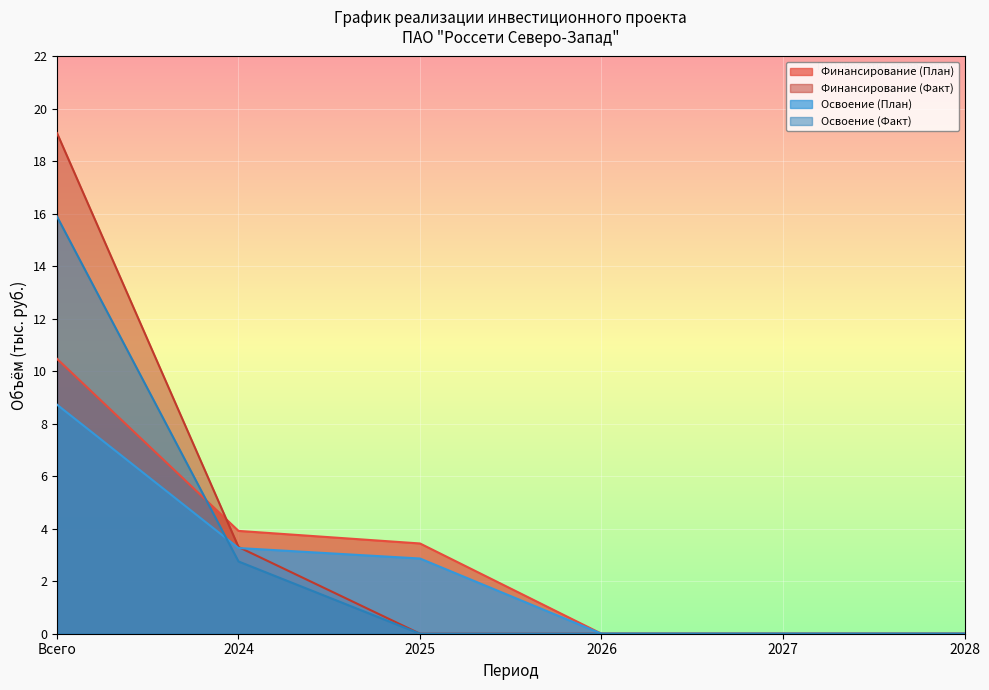

How many series are shown in this chart?

4